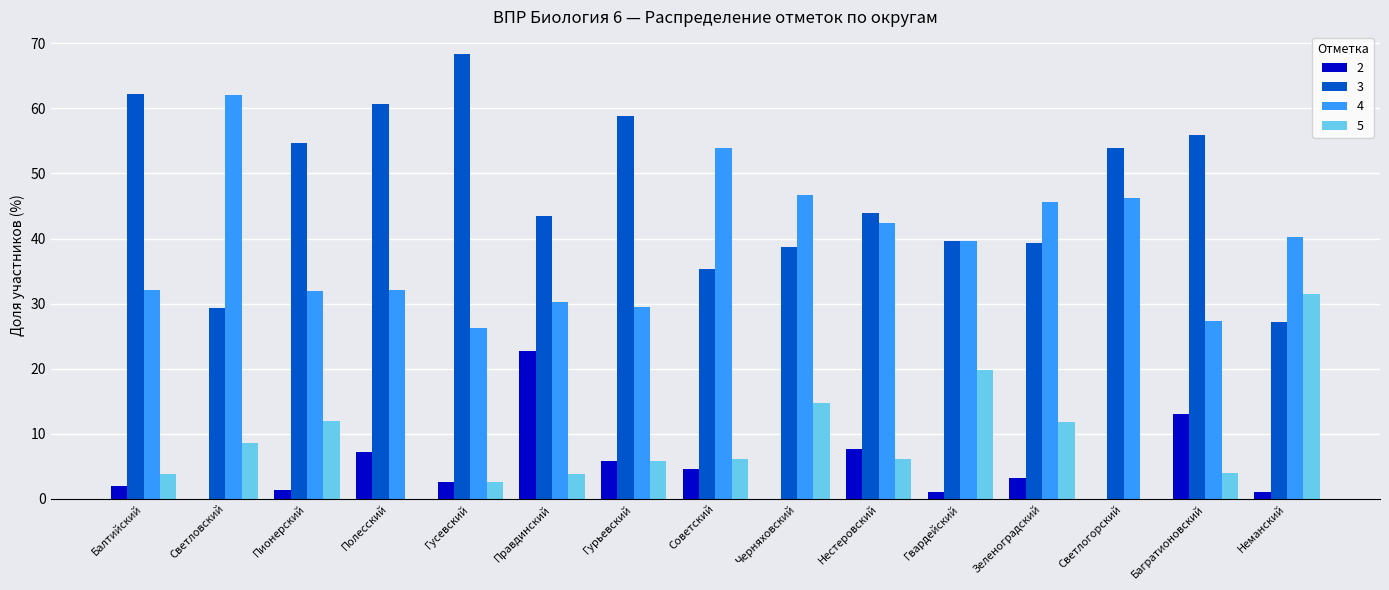

Count the number of categories in the chart.

15